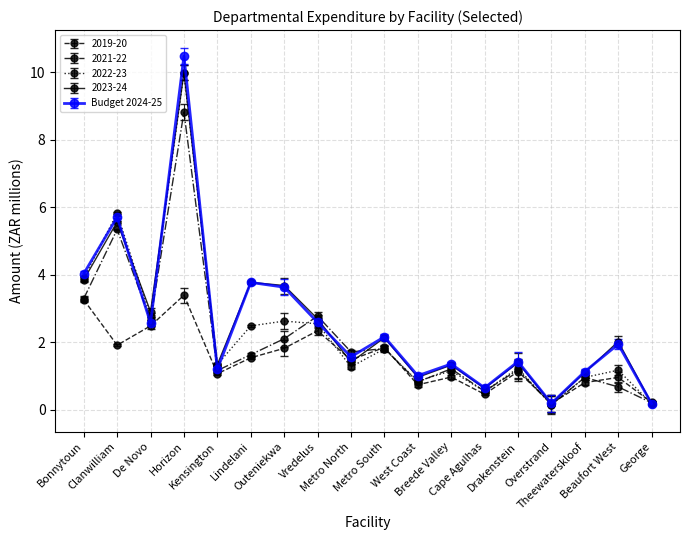

What is the label of the 18th point from the left?

George